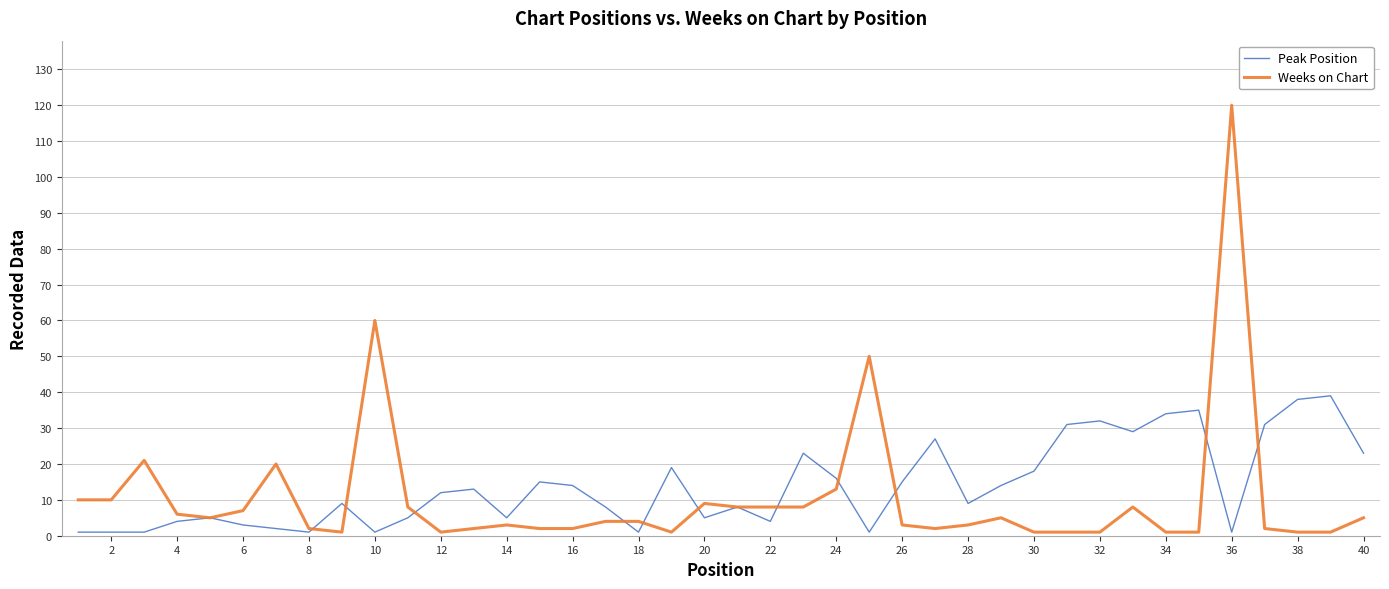

True or false: Peak Position has more than 2 points higher than both neighbors.

True